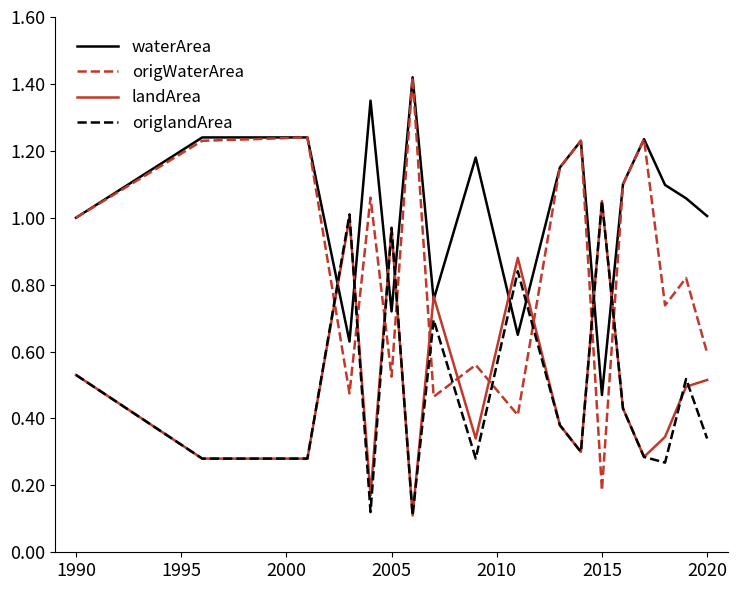

Which series has the widest spread of values?

origWaterArea